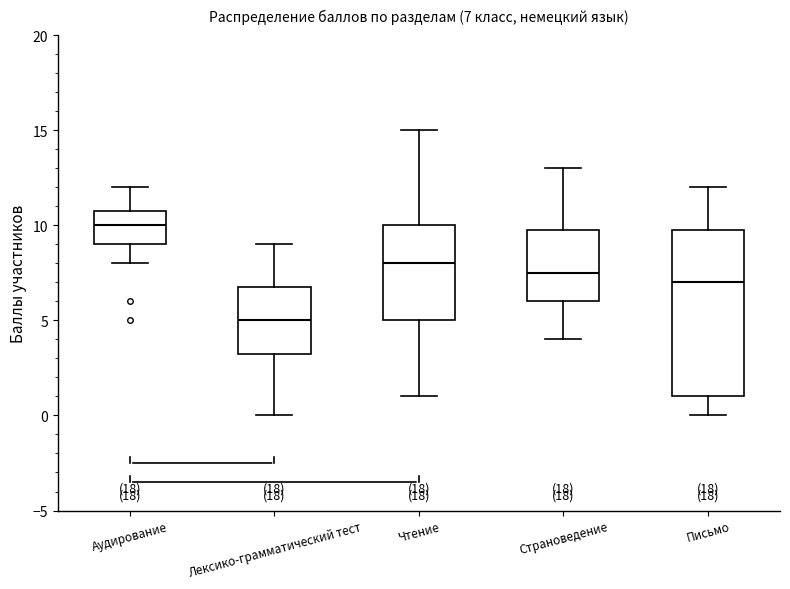

Which box is the tallest, from its lower edge to its upper edge?

Письмо